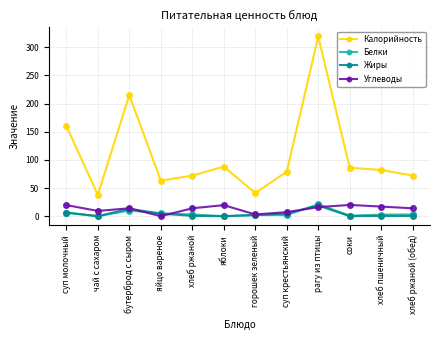

True or false: Калорийность has more than 0 points higher than both neighbors.

True